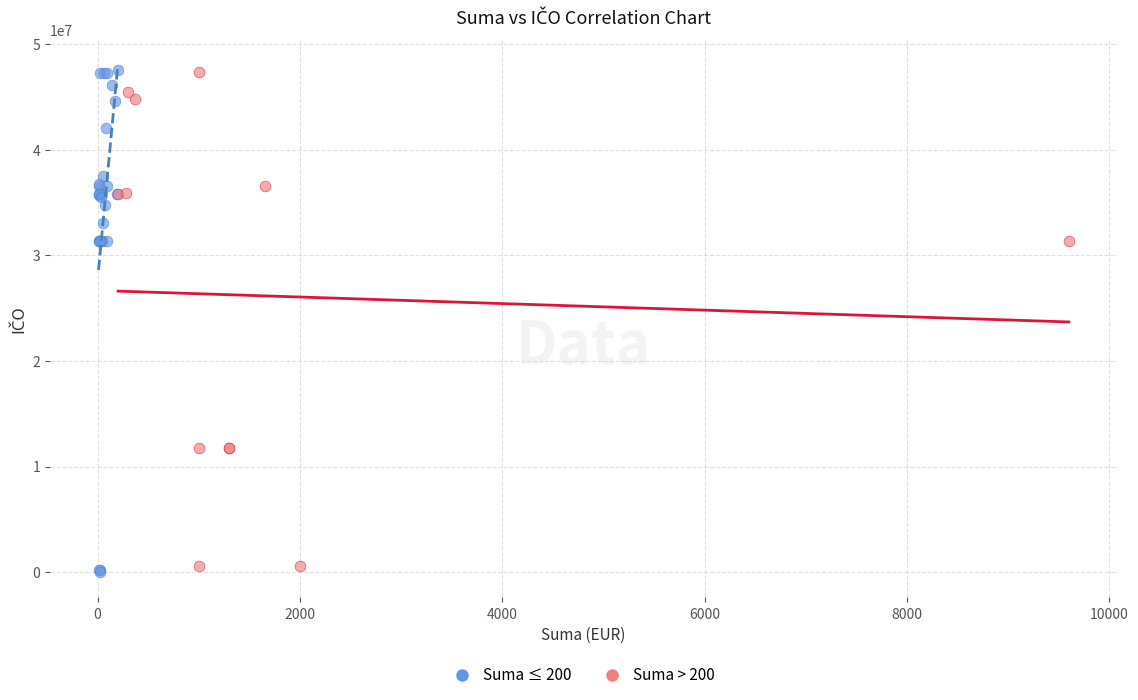

What are all the series names shown in the legend?

Suma ≤ 200, Suma > 200